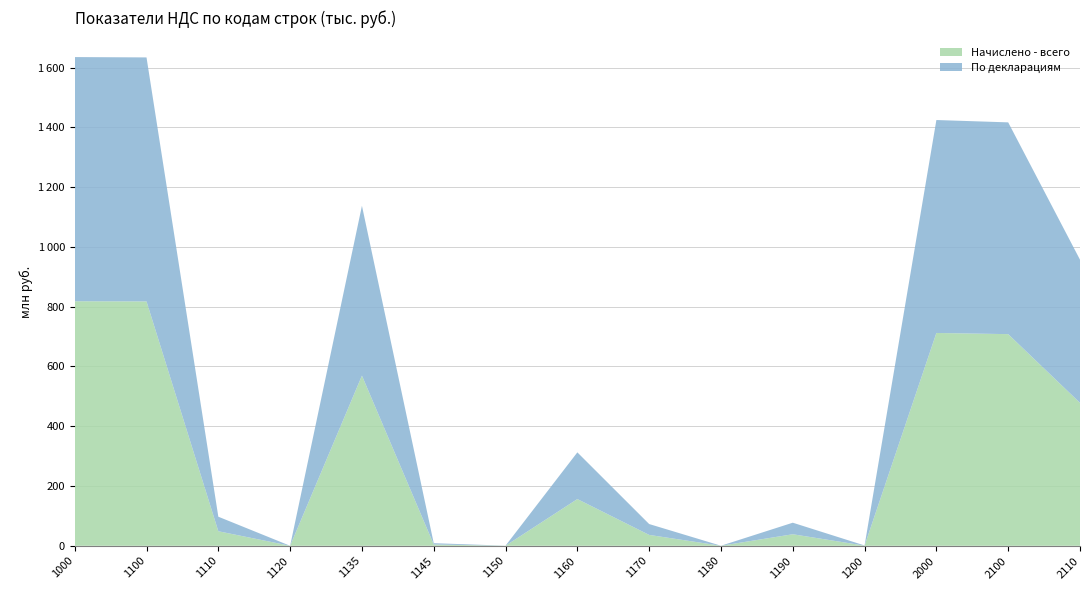

Reading left to right, list all the values displayed in this chart.

Начислено - всего: 1000=818063190	1100=817465476	1110=48667034	1120=12606	1135=569291239	1145=4344462	1150=207829	1160=156320041	1170=36391061	1180=126969	1190=38615118	1200=546600	2000=711950862	2100=708035349	2110=478151390
По декларациям: 1000=816833985	1100=816272667	1110=48640199	1120=12917	1135=568195044	1145=4348375	1150=205640	1160=156251414	1170=36372964	1180=115330	1190=38611708	1200=553681	2000=712349930	2100=708441009	2110=478925385